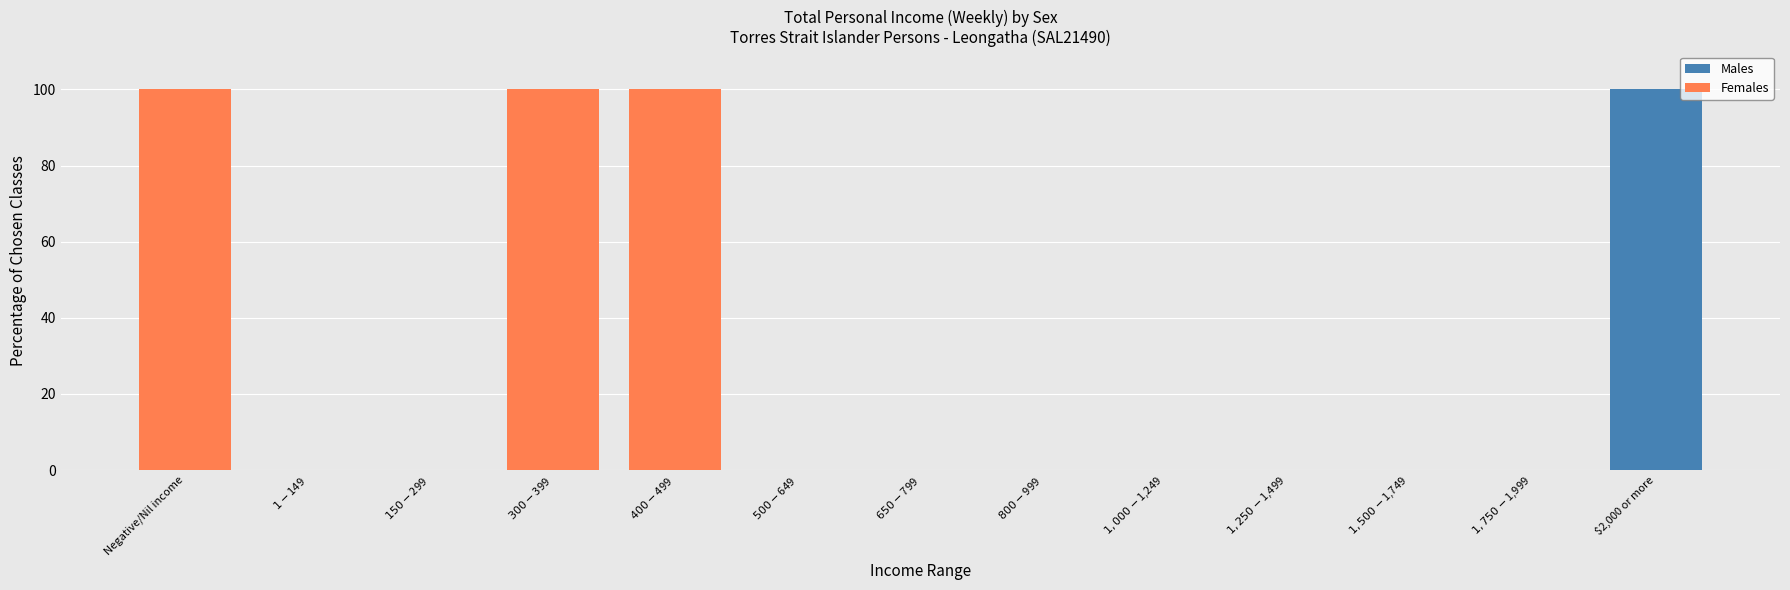

What is the sum of all Males values?

100